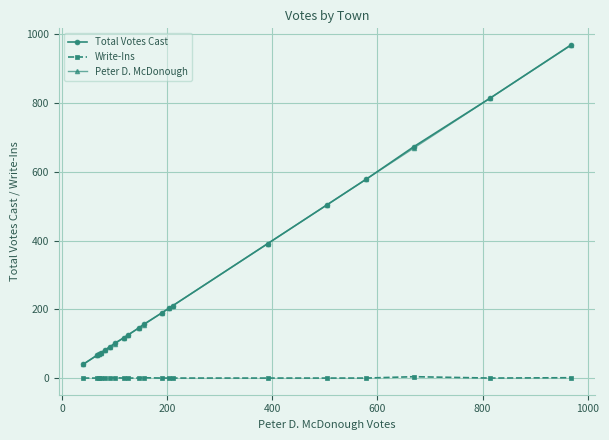

How many Write-Ins values are between 0 and 1?

19